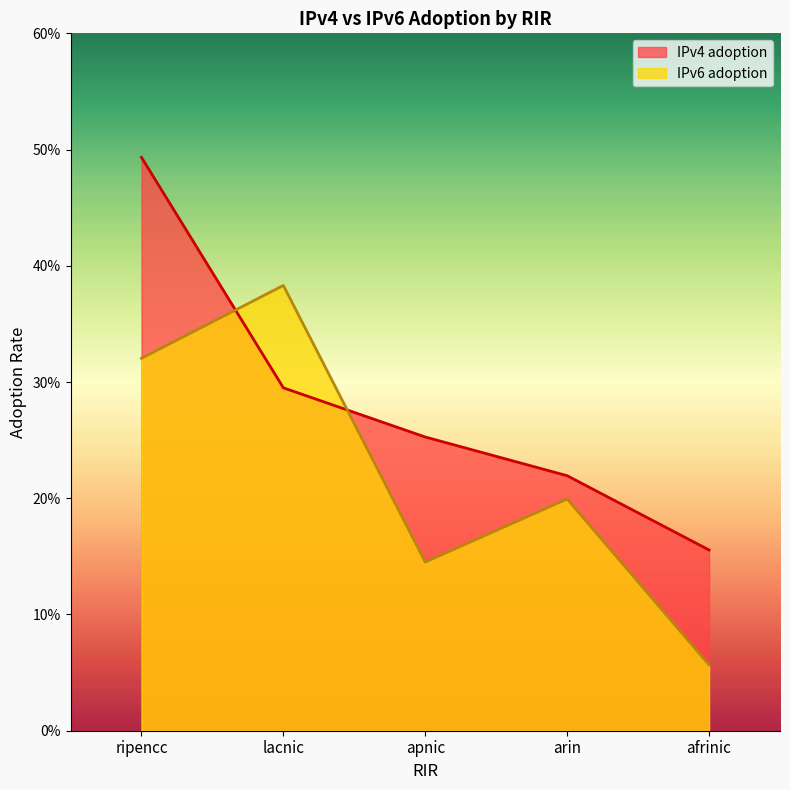

What is the difference between the highest and lowest values at afrinic?

0.1